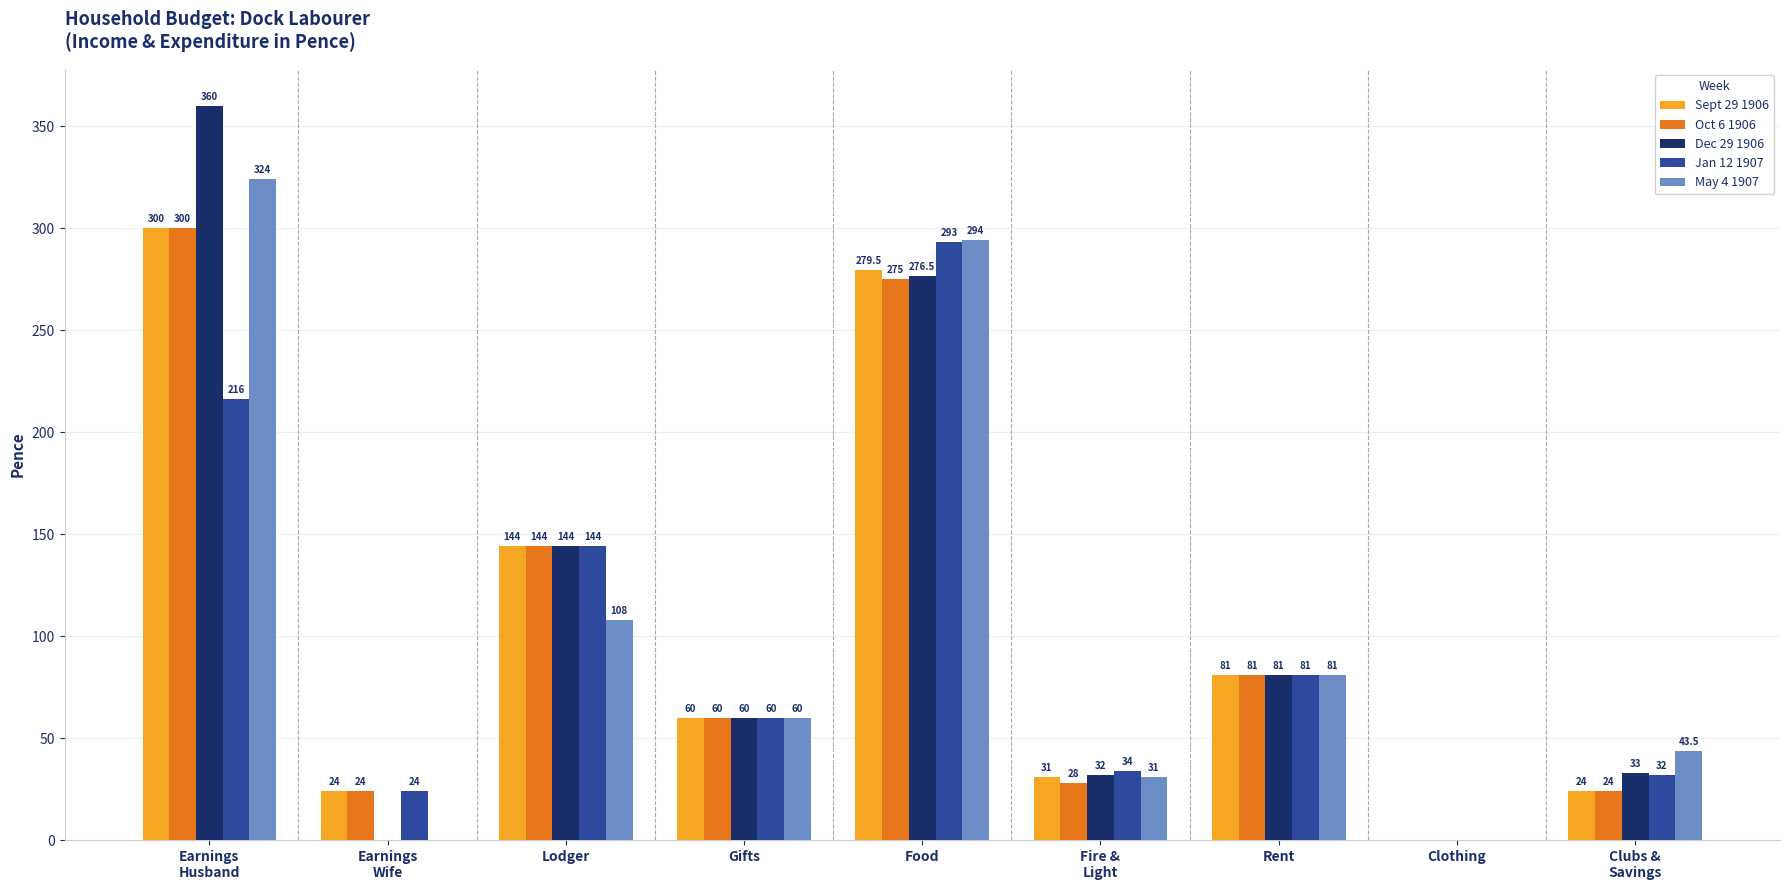

Is the value of May 4 1907 at Gifts greater than the value of Sept 29 1906 at Clothing?

Yes